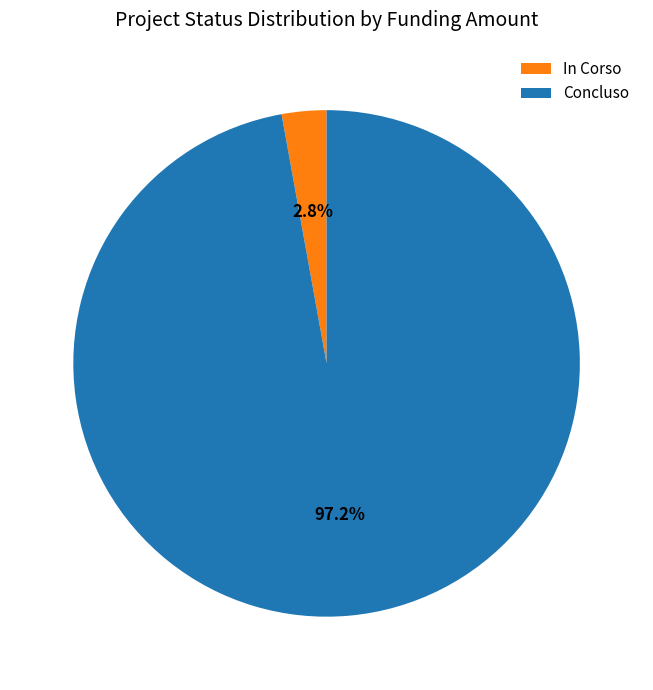

Which slice represents more than half of the pie?

Concluso